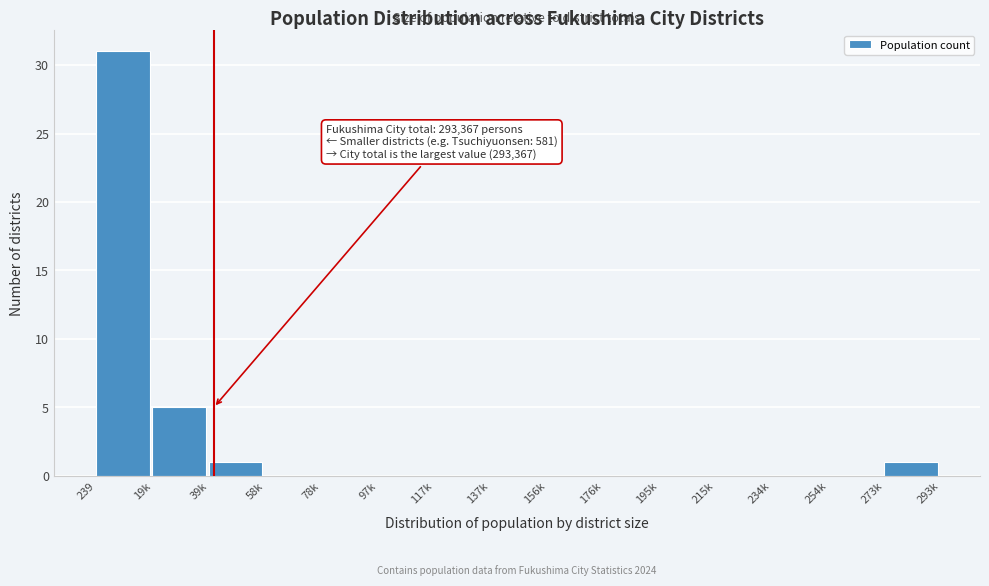

Reading right to left, extract all data points from this chart.

273k=1	254k=0	234k=0	215k=0	195k=0	176k=0	156k=0	137k=0	117k=0	97k=0	78k=0	58k=0	39k=1	19k=5	239=31